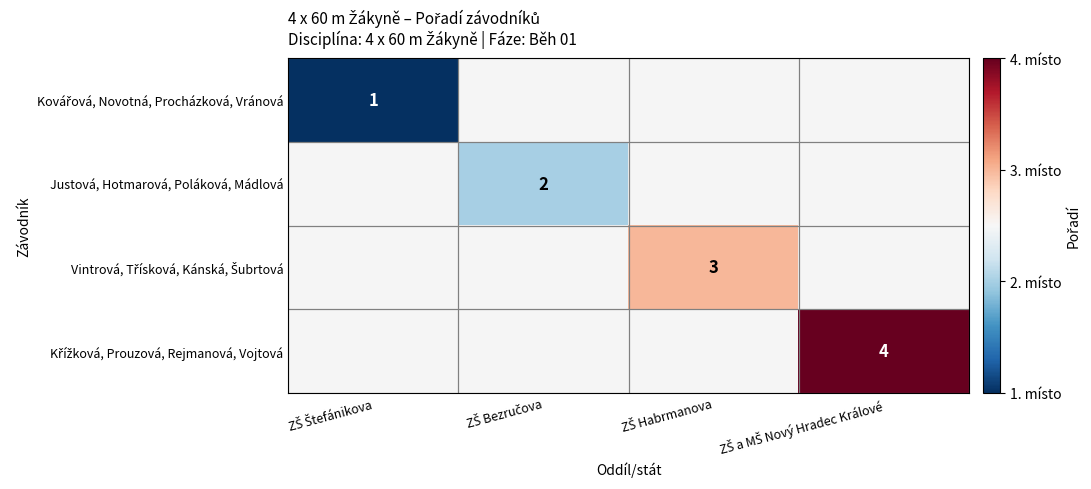

How many data points does each series have?

4